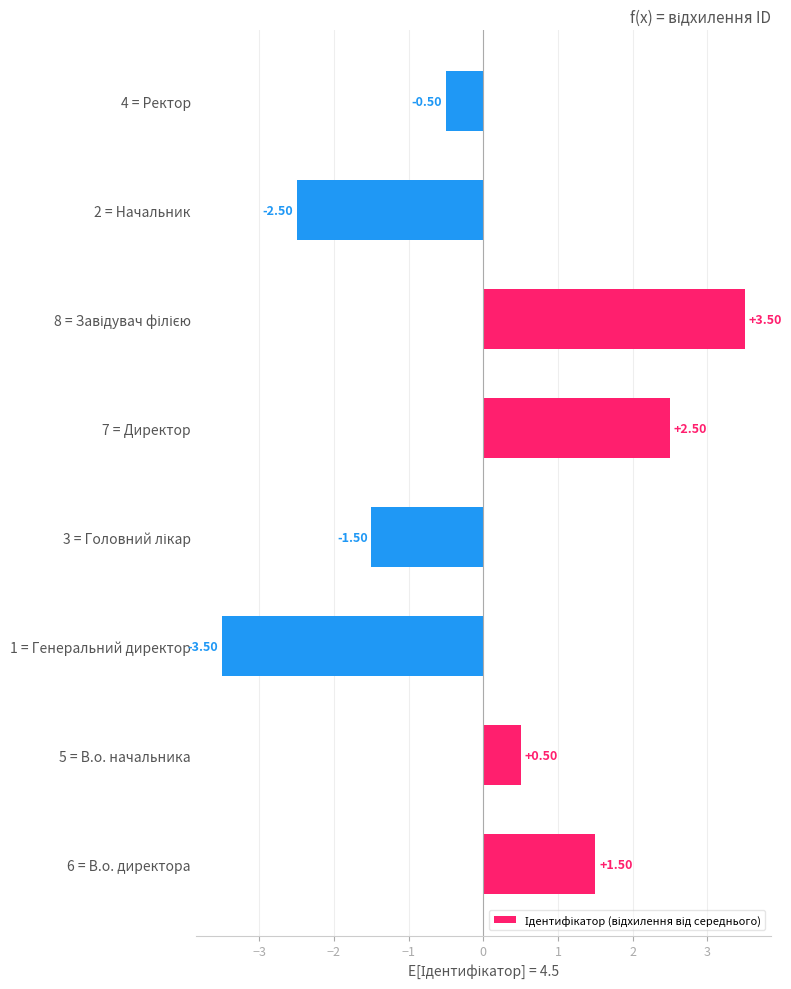

How many values are below 0?

4